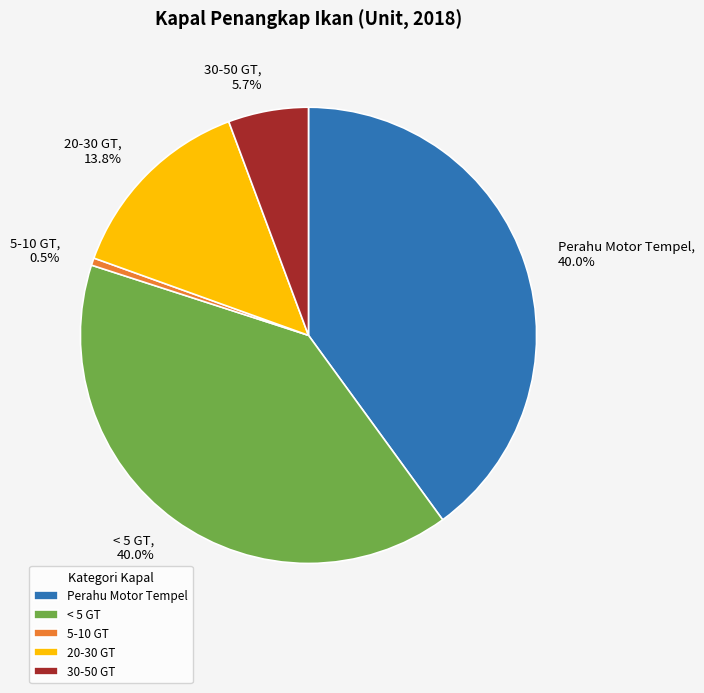

Is there any slice that represents more than half of the pie?

No